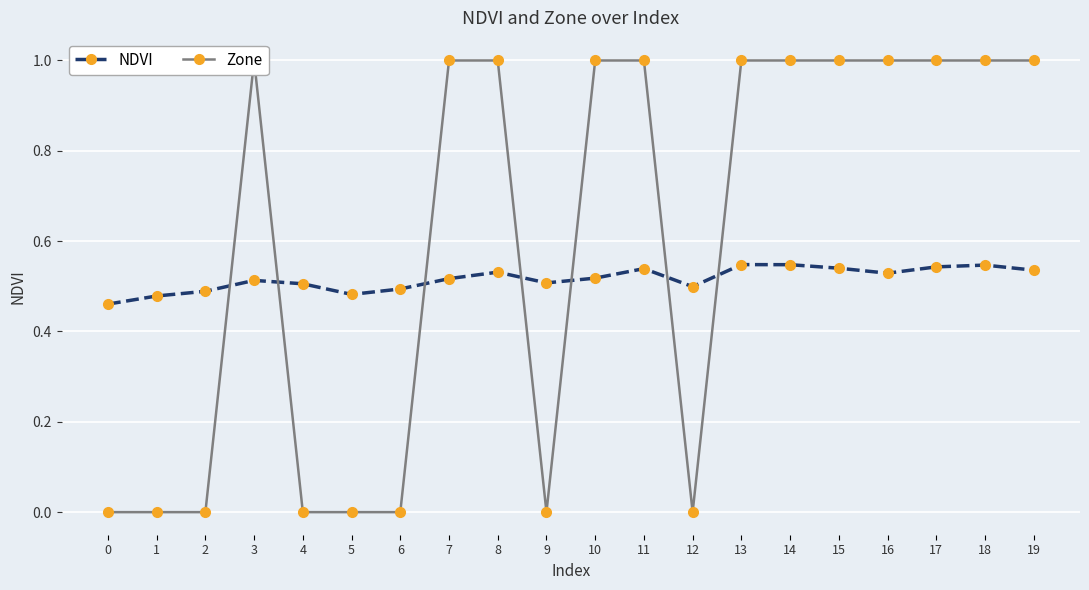

Which category has the highest value across all series?

3